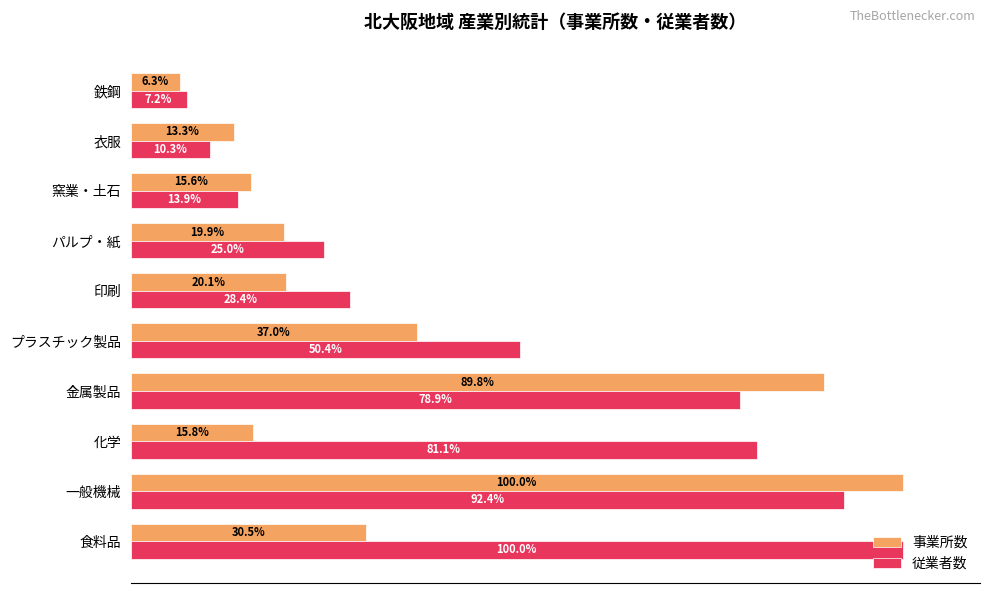

Which series has the largest range (max minus min)?

事業所数